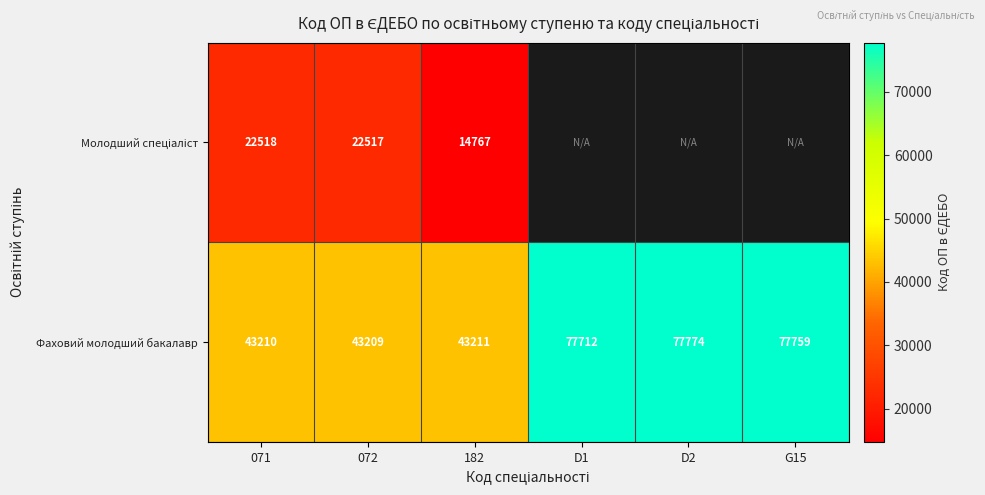

What is the total value across all series at 071?

65728